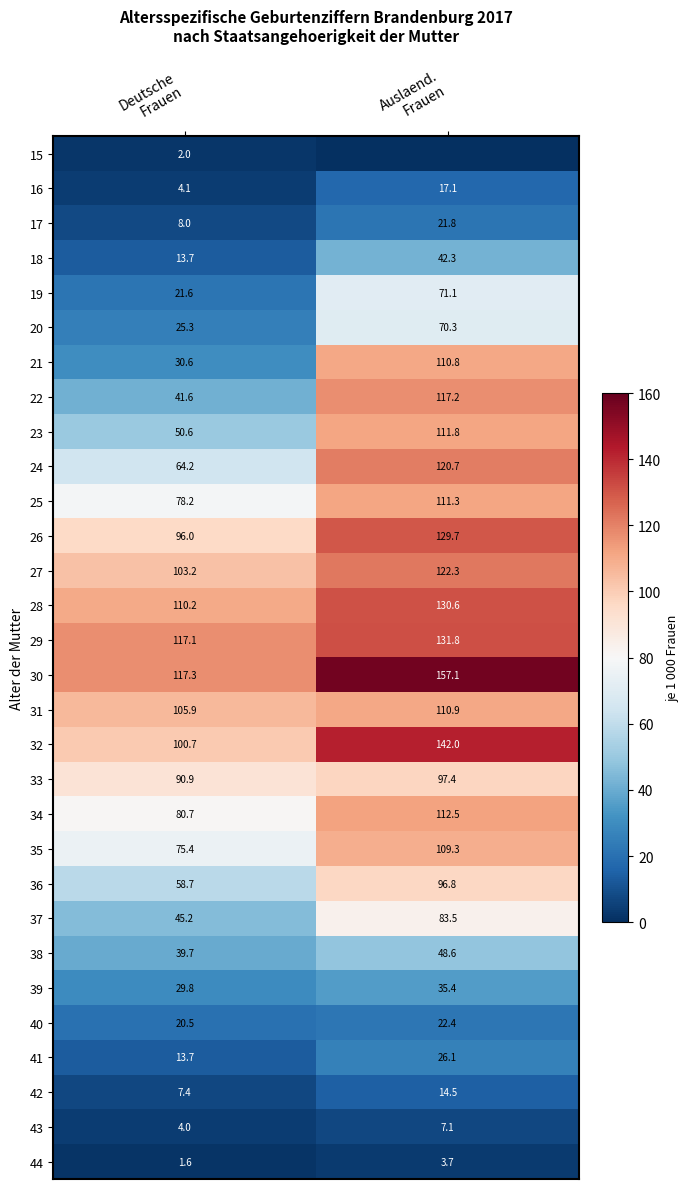

What is the sum of all 44 values?

5.3